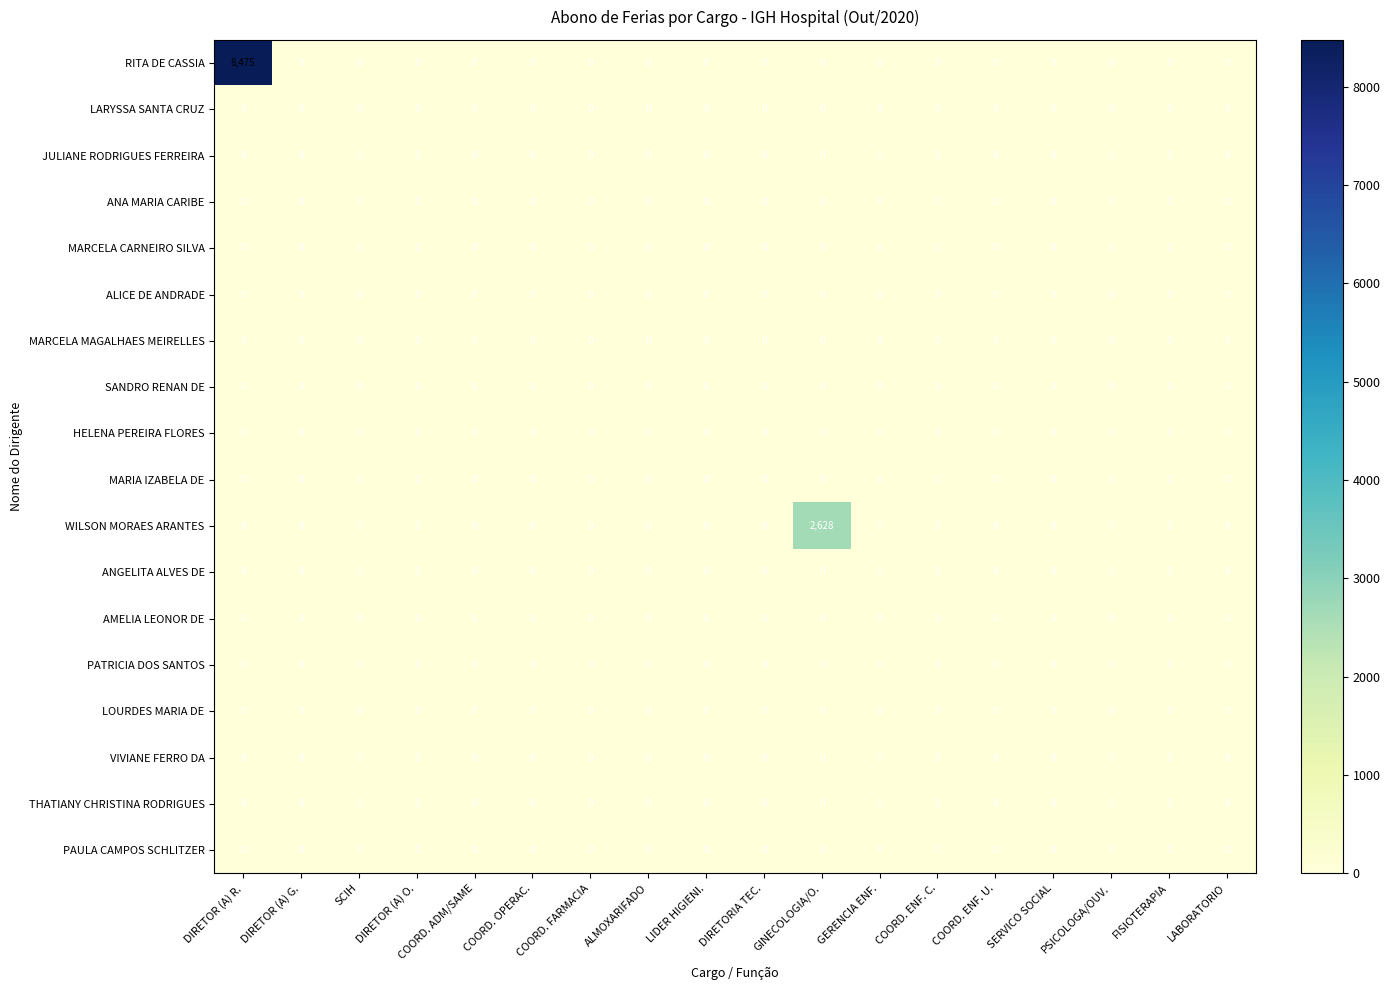

At how many categories does at least one series exceed 1379?

2